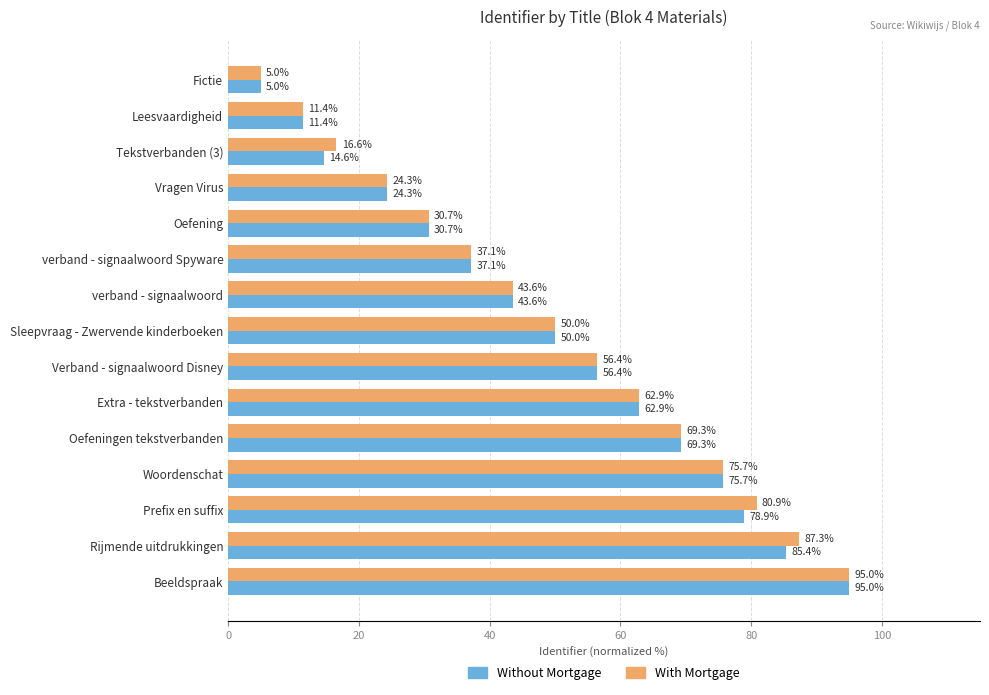

Which series changed the most between Prefix en suffix and Beeldspraak?

Without Mortgage